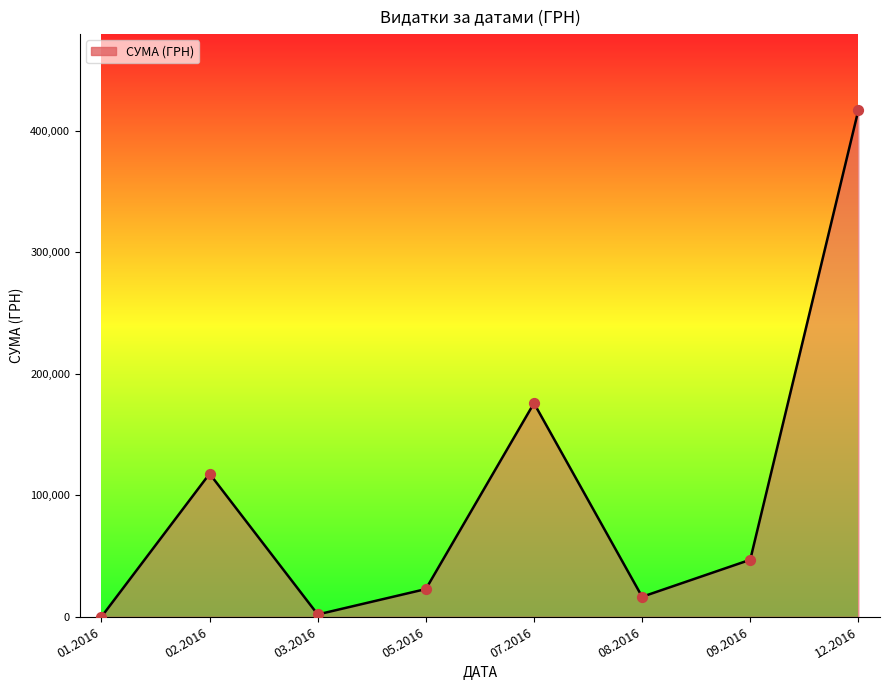

Between 12.2016 and 02.2016, which is larger?

12.2016